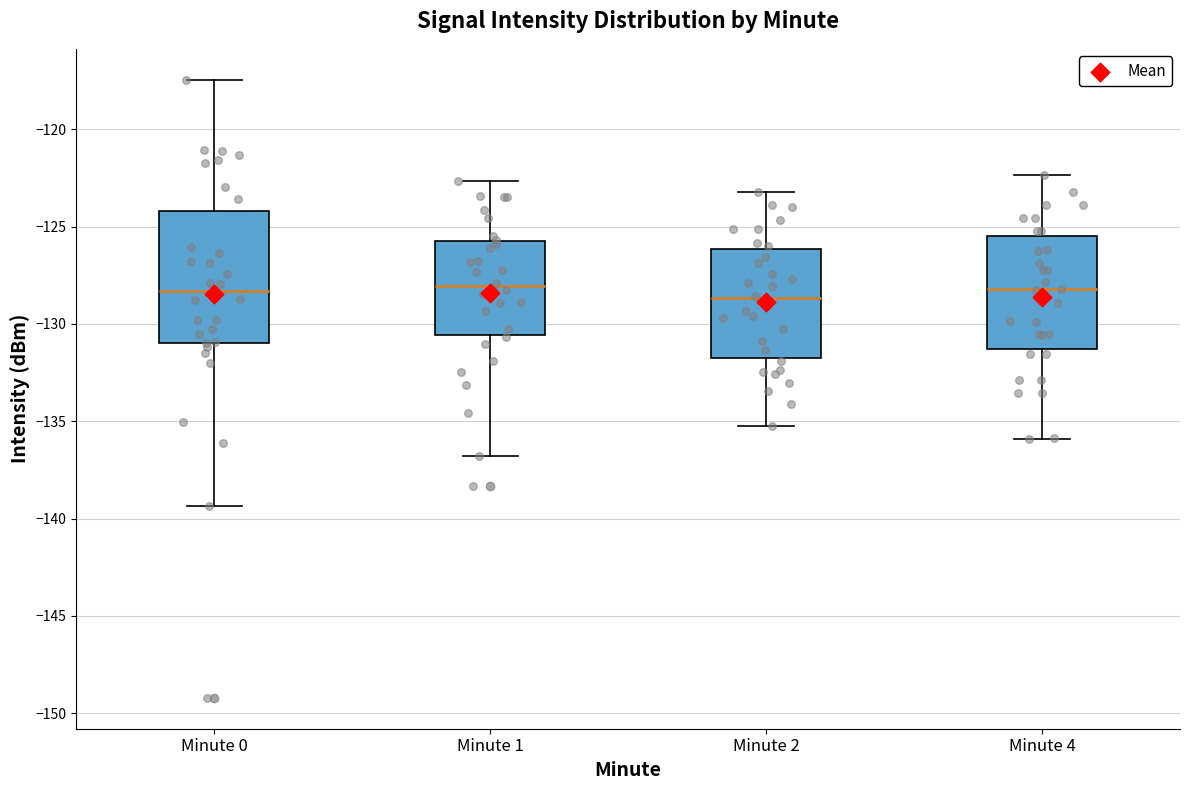

Comparing the boxes themselves (not the whiskers), which one is the tallest?

Minute 0